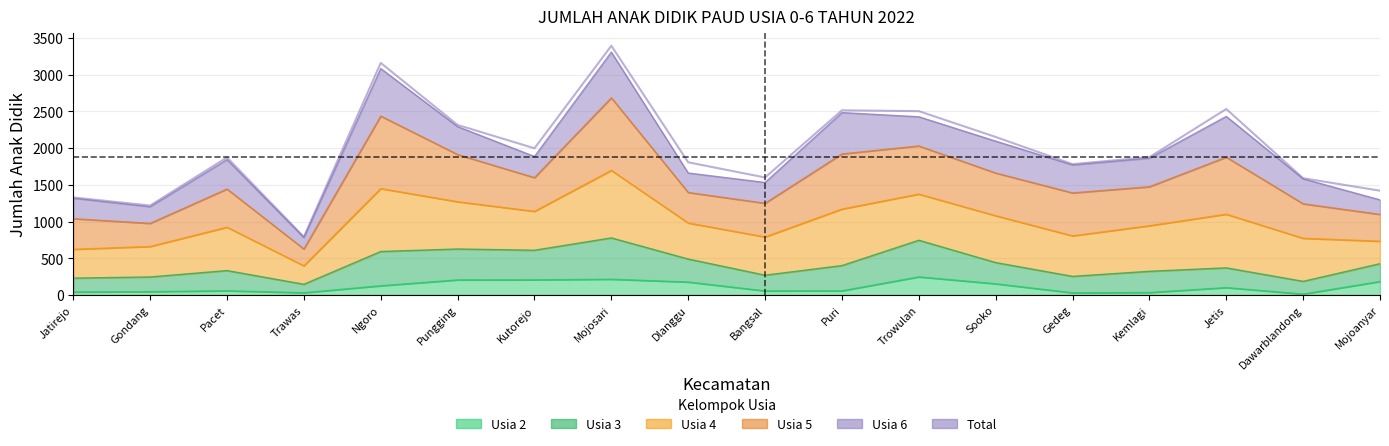

What is the difference between the maximum and minimum values?

2604